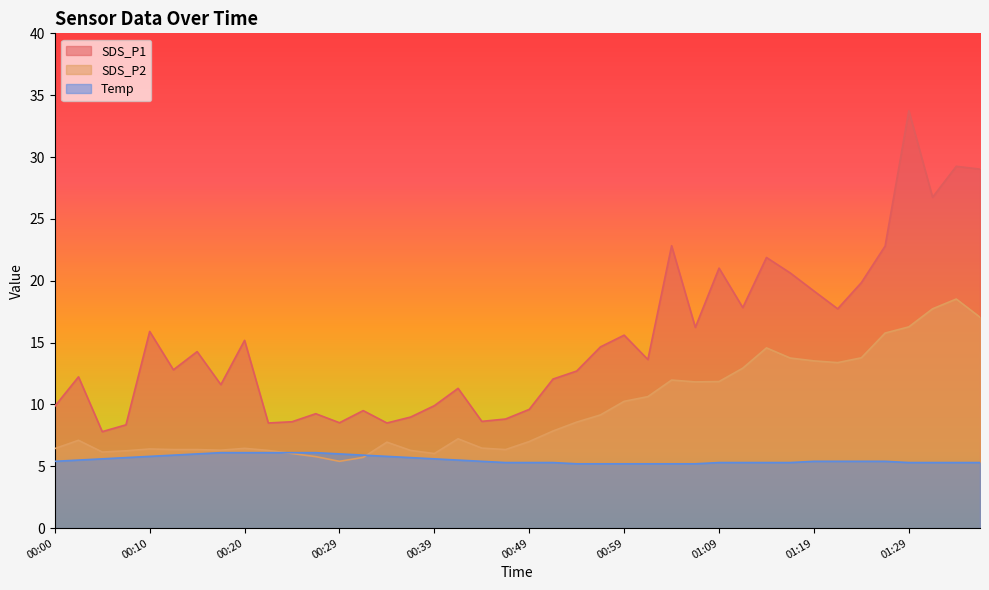

List the series in order of their overall mean, lowest first.

Temp, SDS_P2, SDS_P1